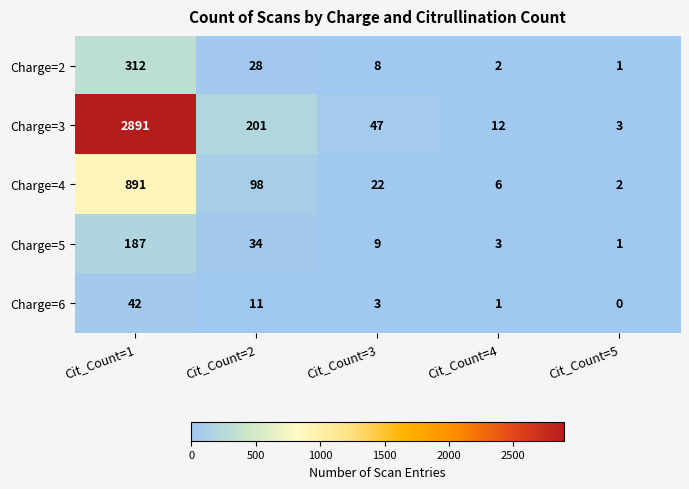

The value of Charge=4 at Cit_Count=3 is 22. True or false?

True